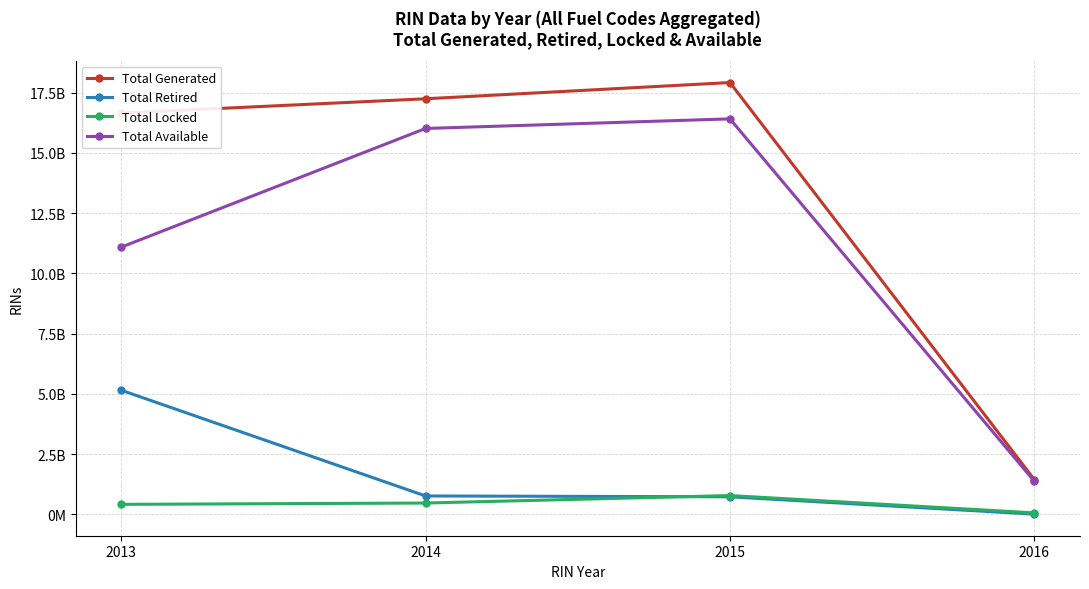

Reading right to left, transcribe all the data shown in this chart.

Total Generated: 2016=1440850629	2015=17913617590	2014=17240586094	2013=16648288109
Total Retired: 2016=7924511	2015=727405196	2014=762421012	2013=5149704712
Total Locked: 2016=60125910	2015=779248300	2014=468772247	2013=414225719
Total Available: 2016=1372800208	2015=16406964094	2014=16009392835	2013=11084357678